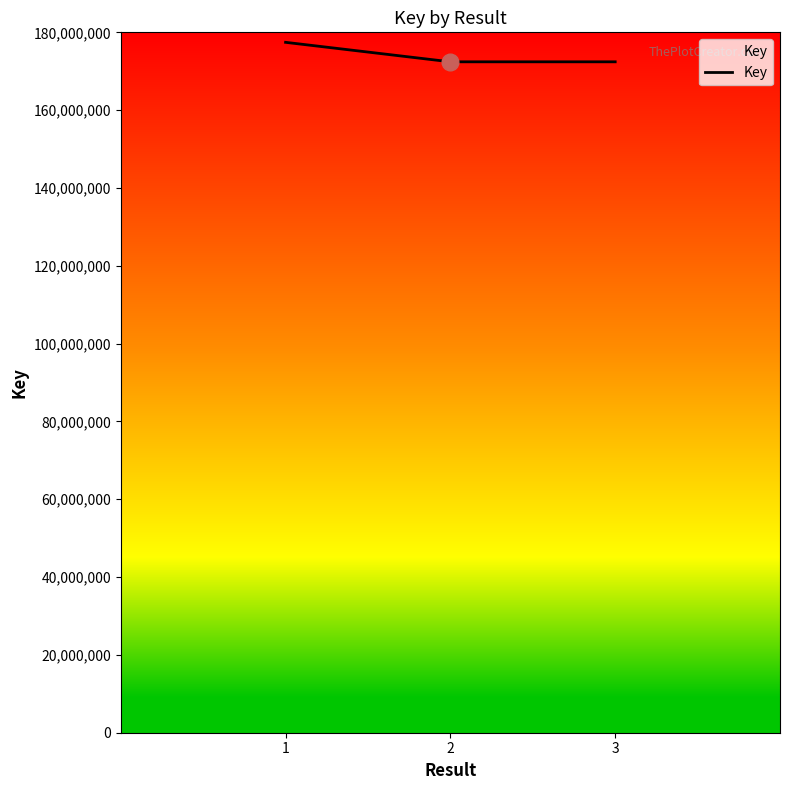

What is the maximum value shown in the chart?

177432528